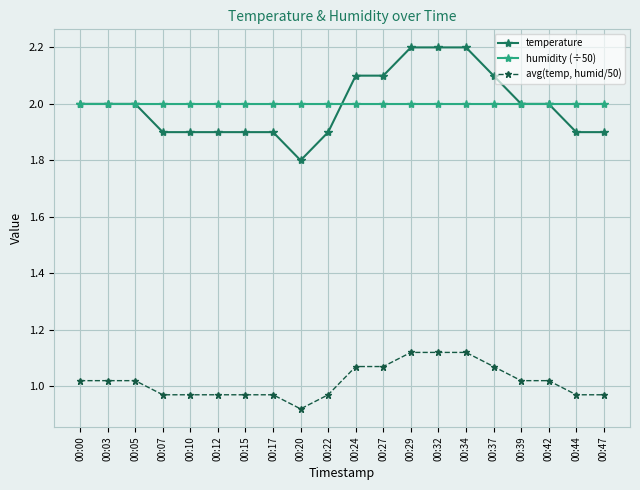

At 00:24, list the series in order from largest to smallest.

temperature, humidity (÷50), avg(temp, humid/50)